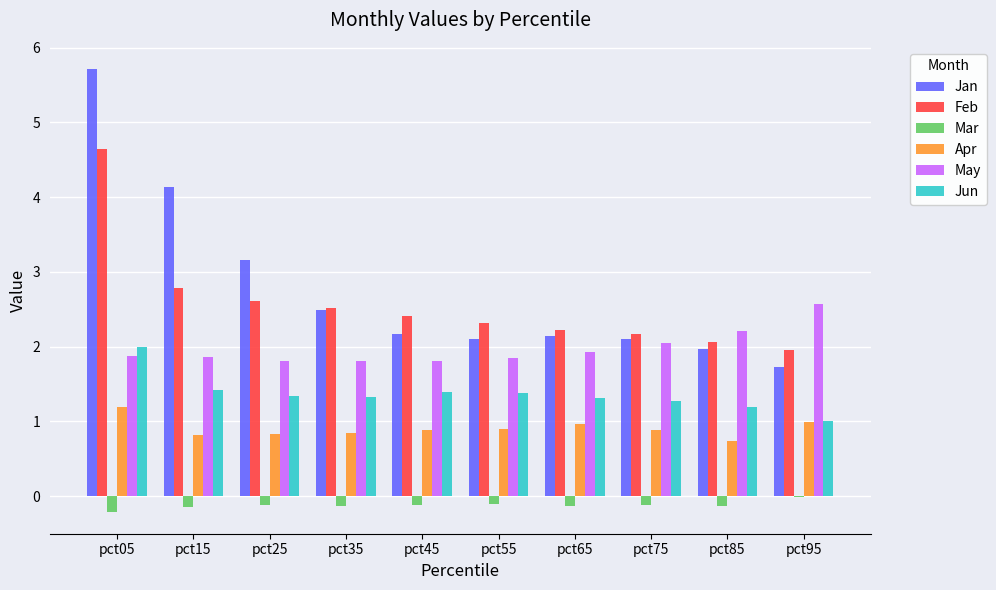

How many groups of bars are there?

10